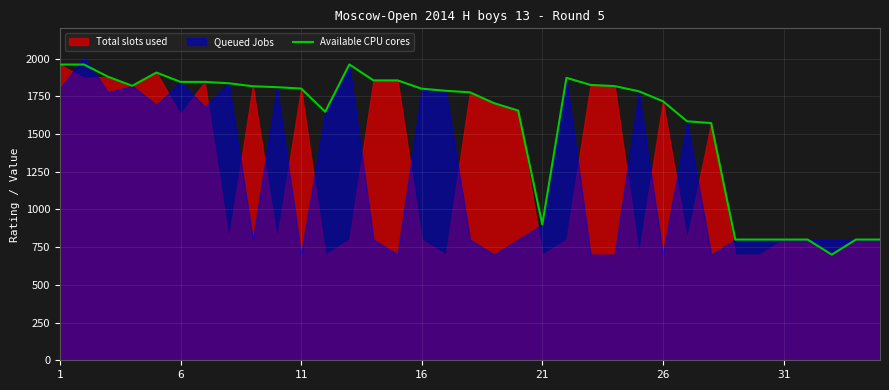

What is the ratio of the value at 10 to the value at 24?

1.0